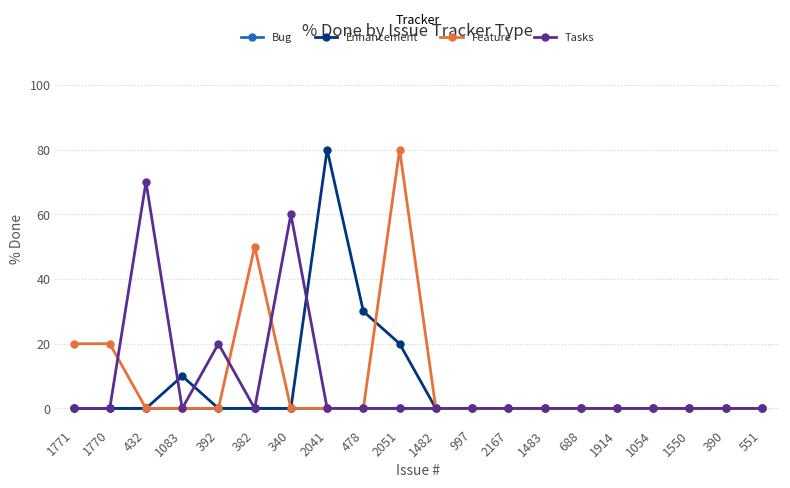

Count the number of categories in the chart.

20